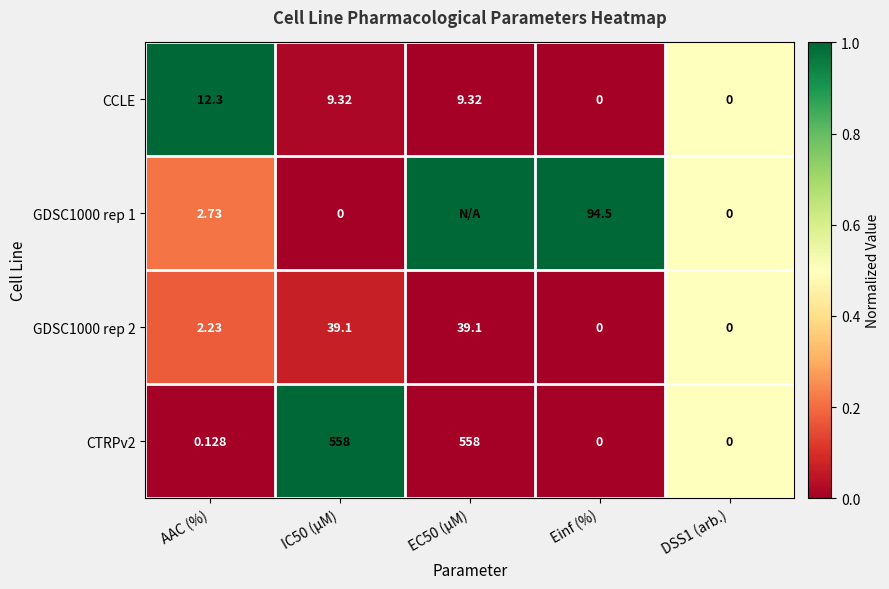

What is the total value across all series at IC50 (µM)?

606.4